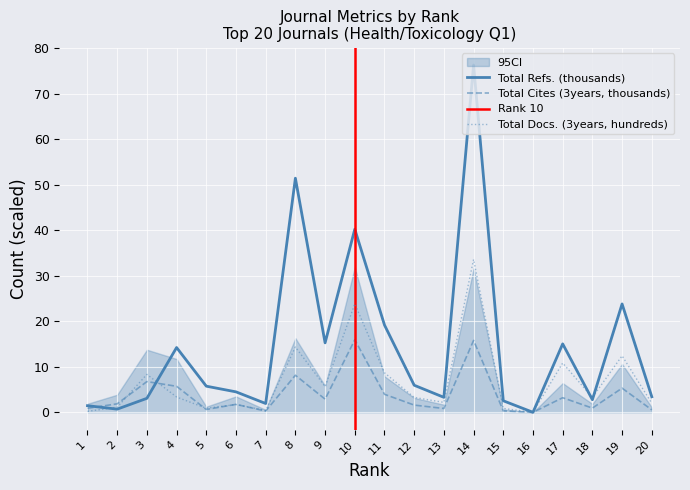

What is the difference between the Total Docs. (3years) values at 9 and 10?

18.2